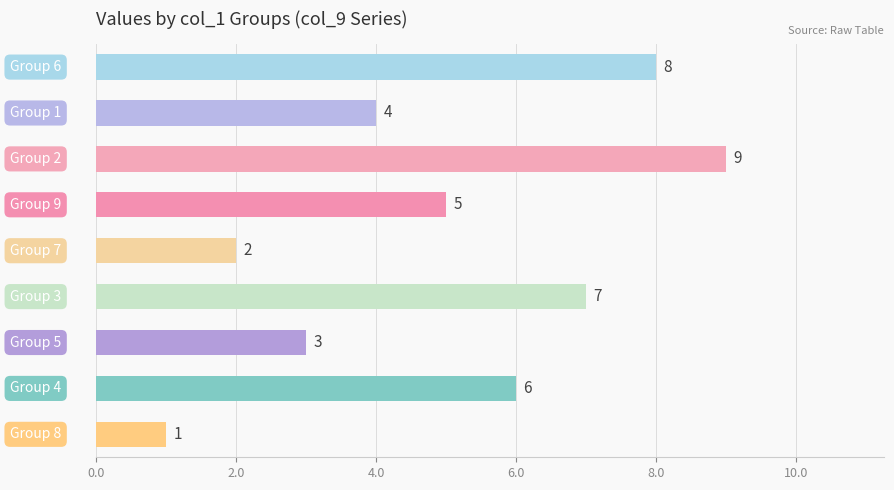

Reading top to bottom, list all the values displayed in this chart.

8	4	9	5	2	7	3	6	1